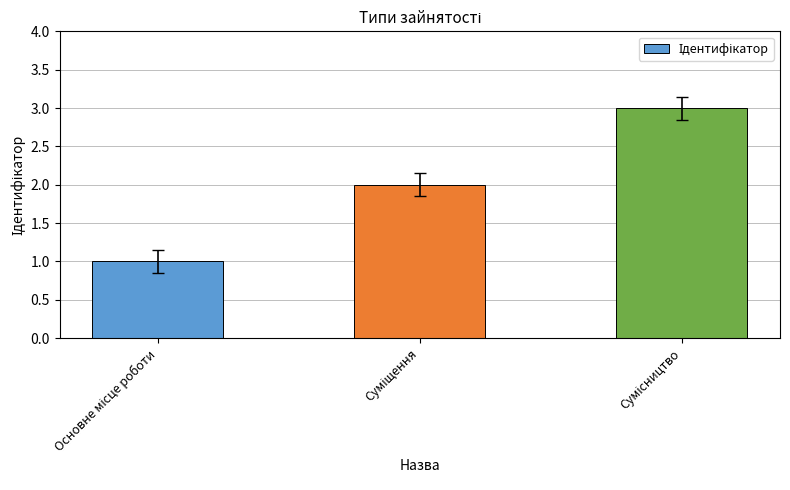

How many bars are there in total?

3